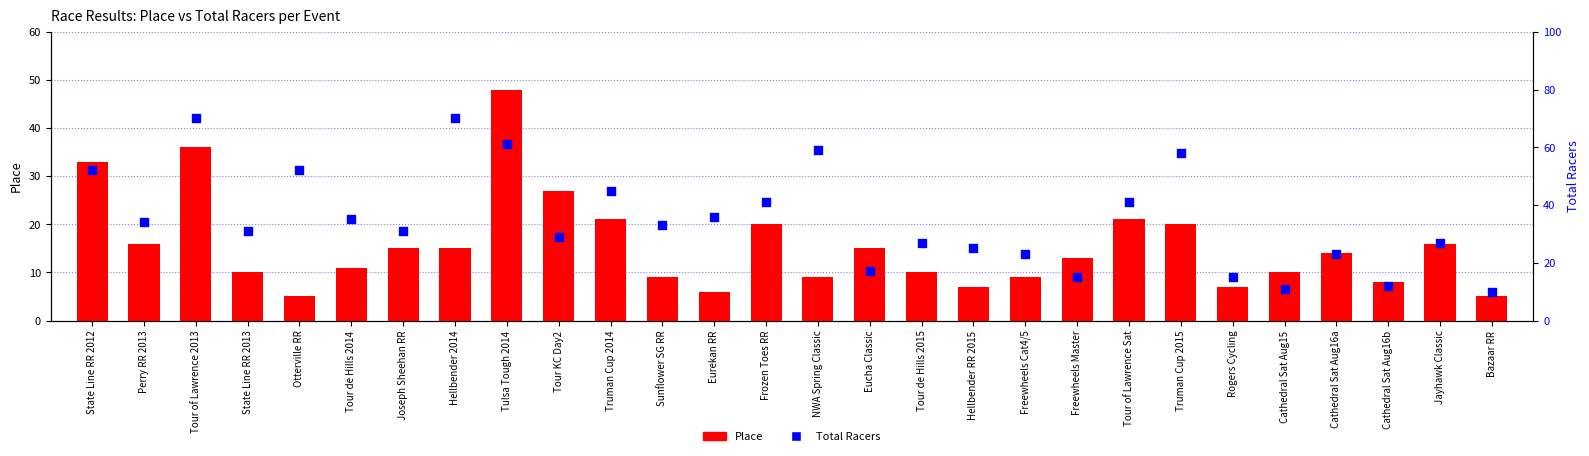

Which series reaches the maximum Y coordinate?

Total Racers